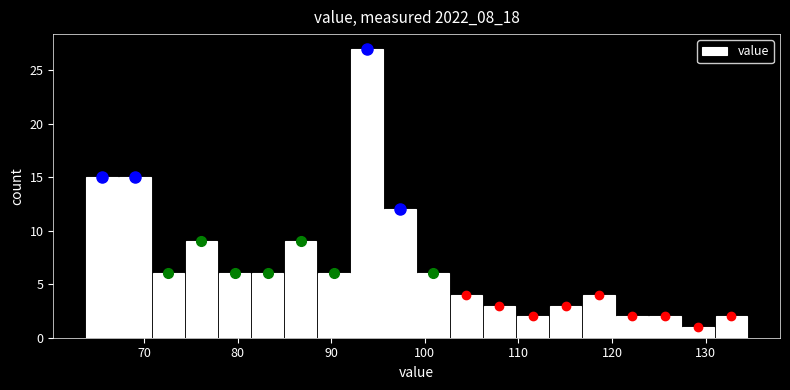

Around what value on the x-axis is the tallest bar? Give the approximate position of its centre, as read against the axis.

94